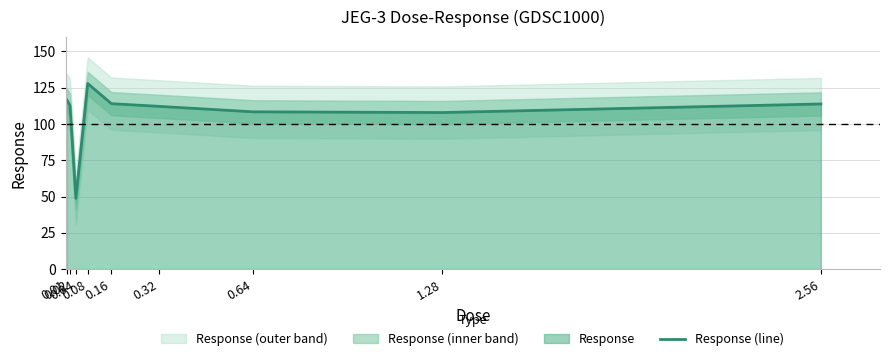

What is the value of the 2nd point from the left?

112.8